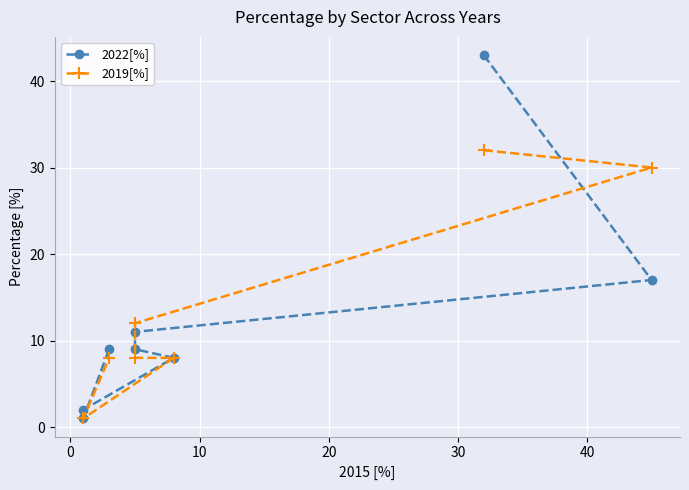

True or false: 2019[%] and 2022[%] cross at least once.

True